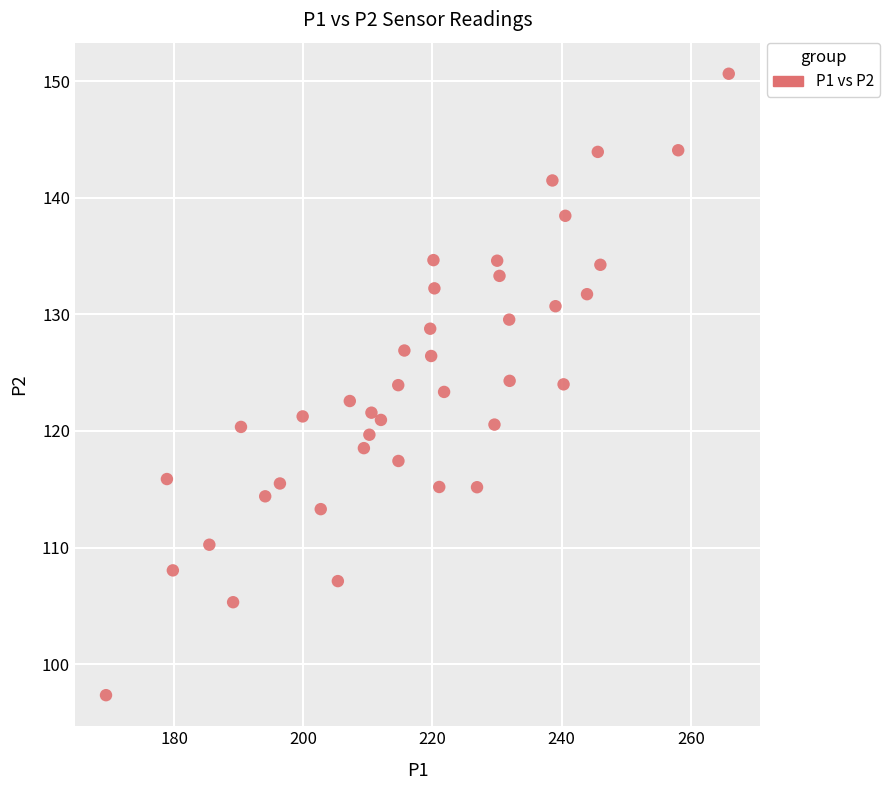

What is the range of X values (max minus min)?

96.4